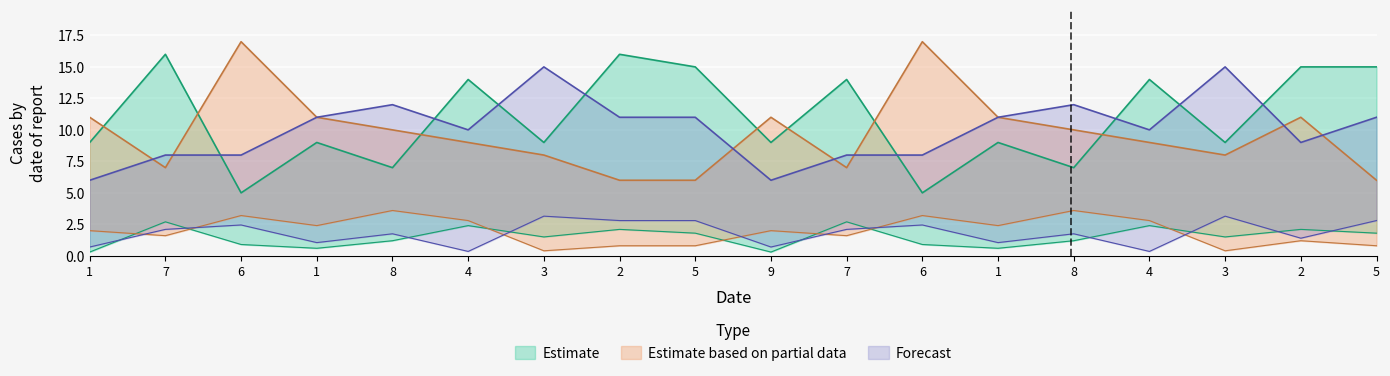

True or false: col_6 has a value of 0.4 at 1.

False